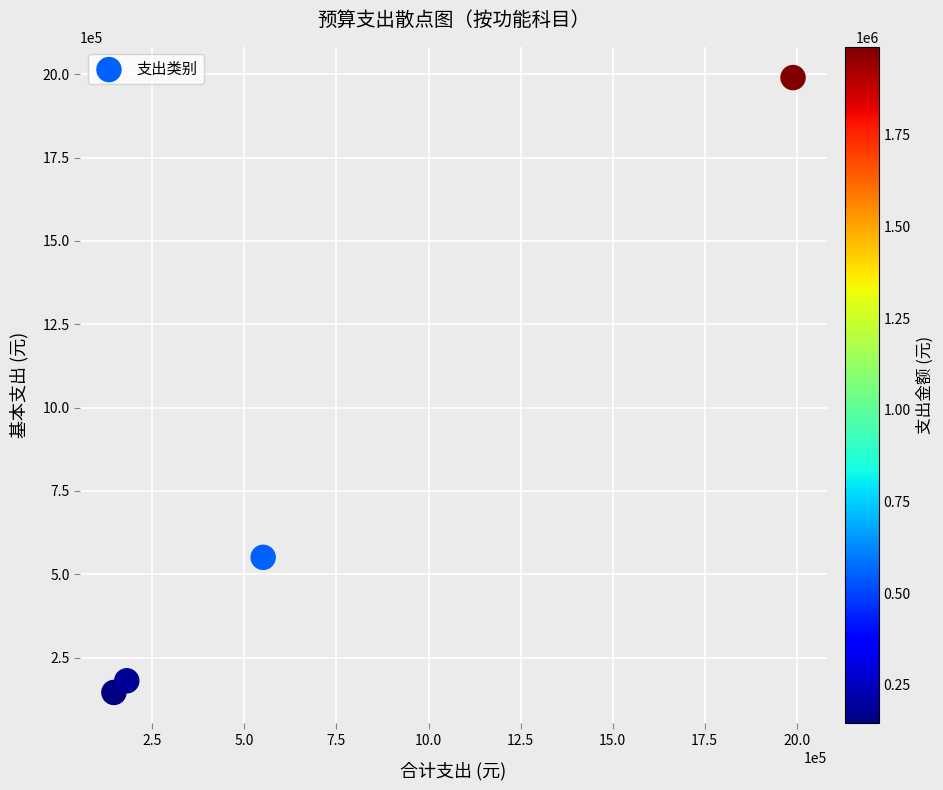

What is the average Y value?

716645.3